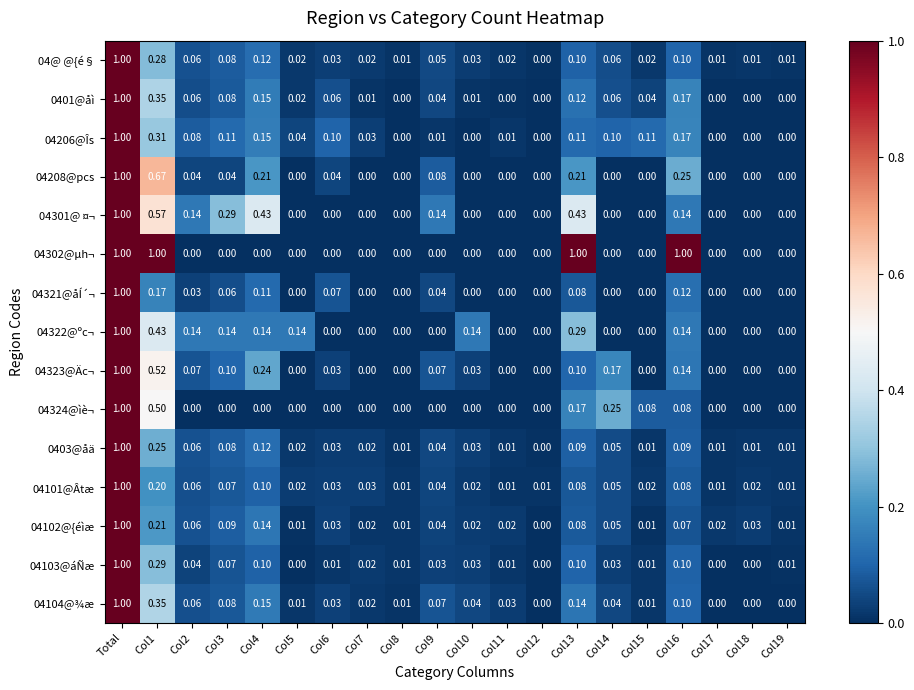

At which category is the sum across all series the highest?

Total